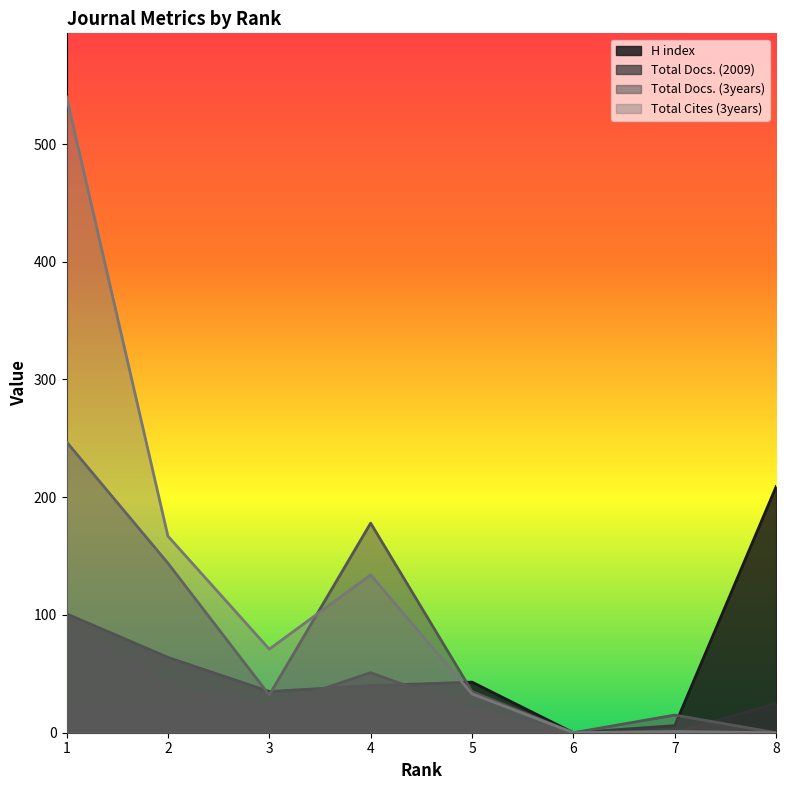

How many distinct data groups are displayed?

4